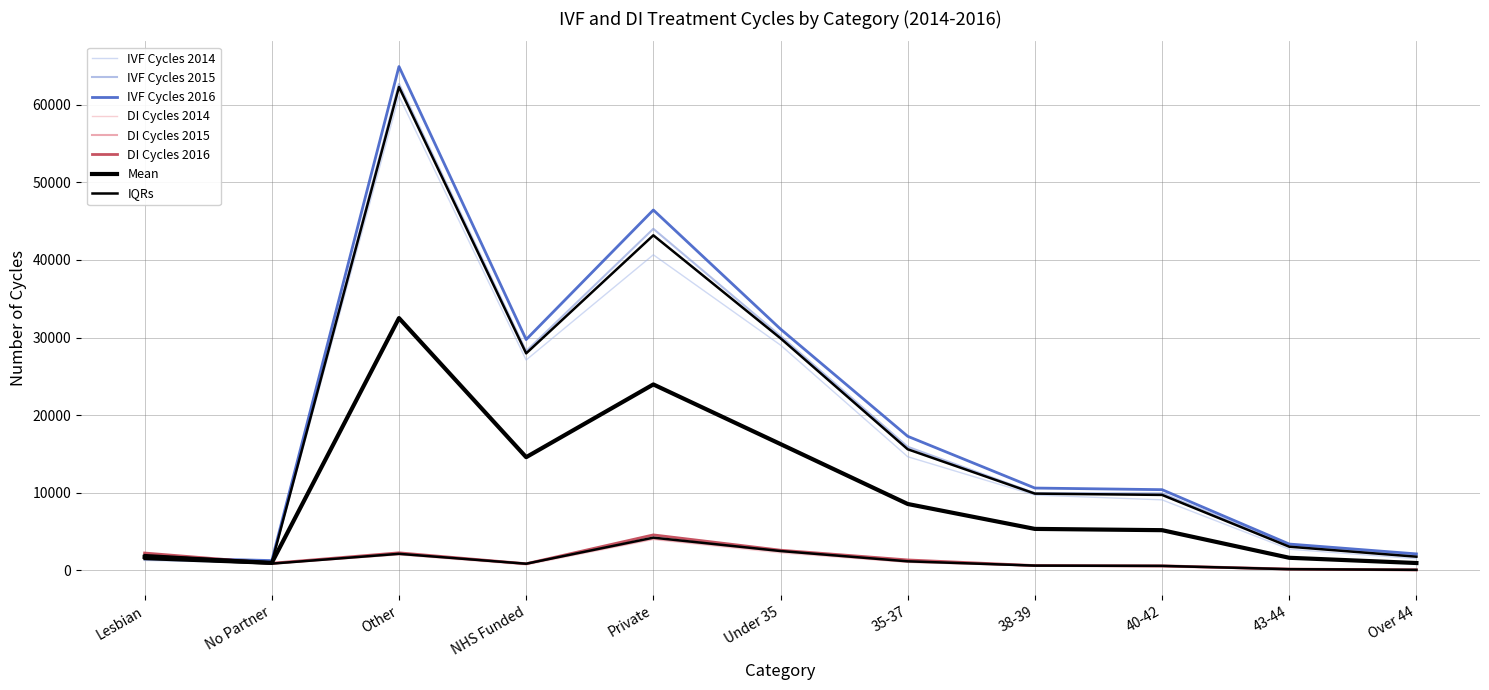

Which label corresponds to the largest value in the chart?

Other